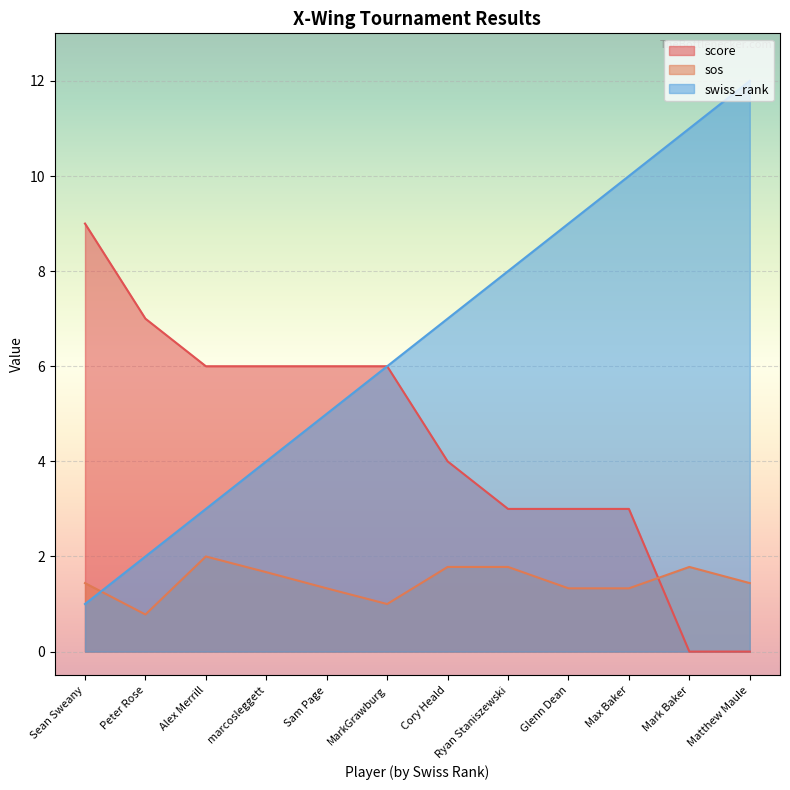

What is the label of the 9th point from the right?

marcosleggett